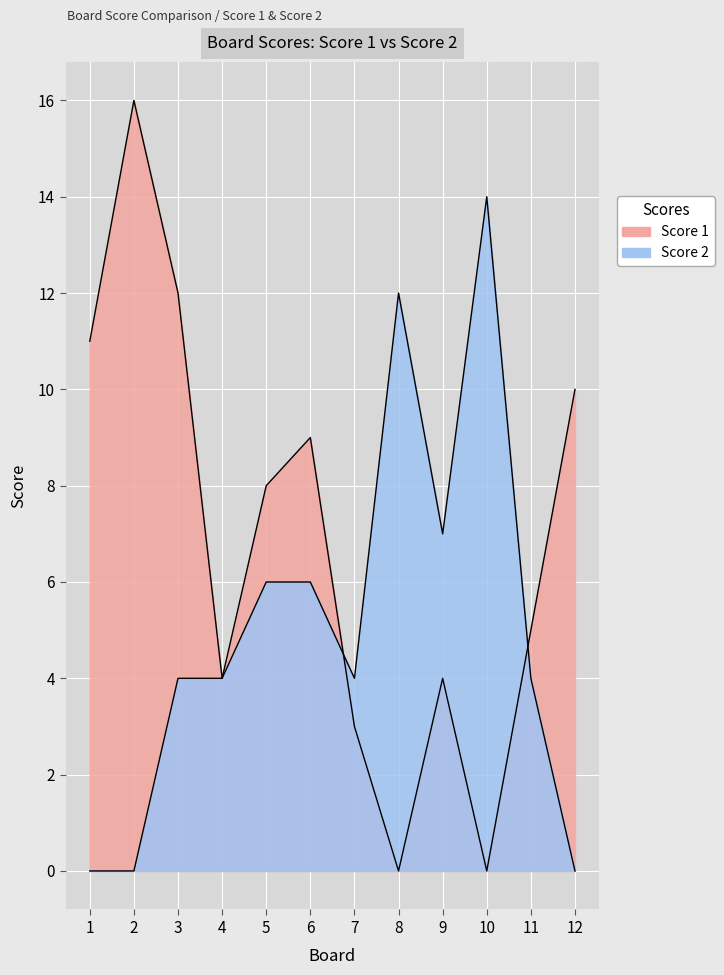

At how many categories does at least one series exceed 9?

6